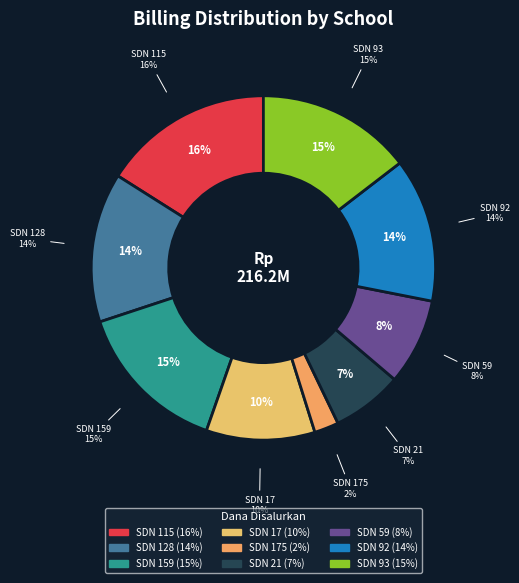

To the nearest percent, what is the average slice percentage?

11%